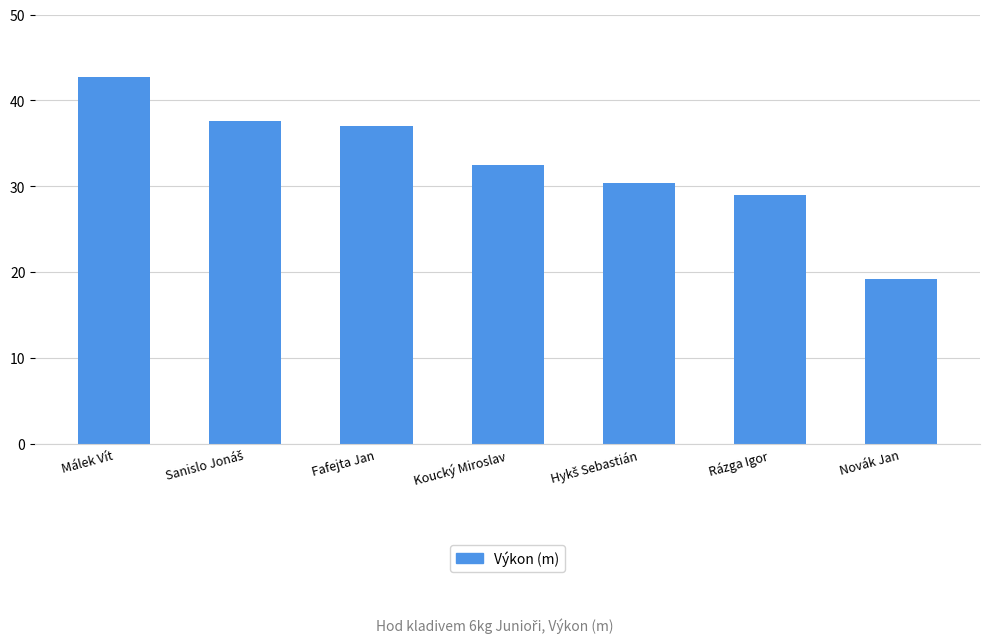

The chart shows a value of 4.5 at Novák Jan. True or false?

False